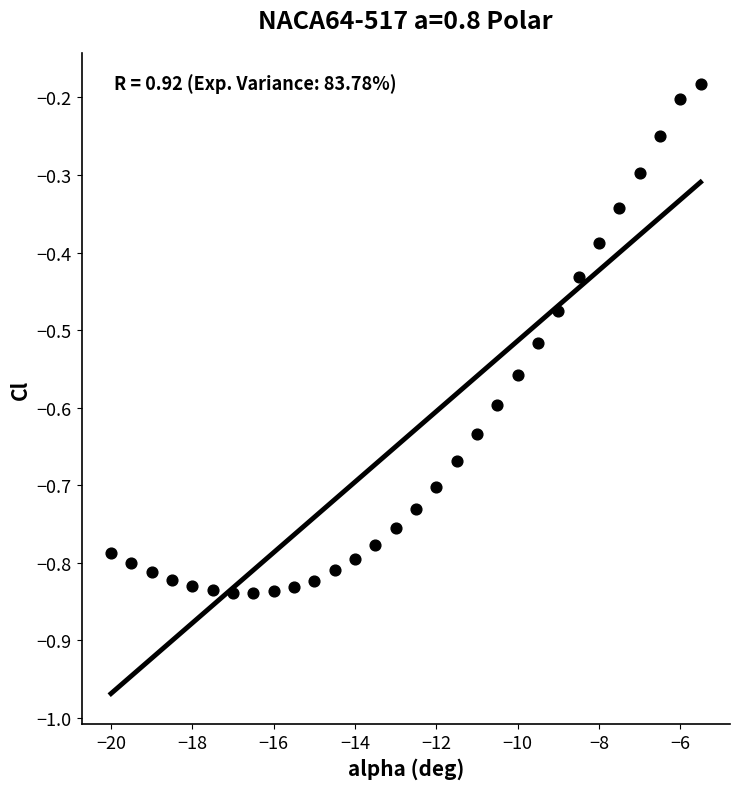

What is the range of Y values (max minus min)?

0.7